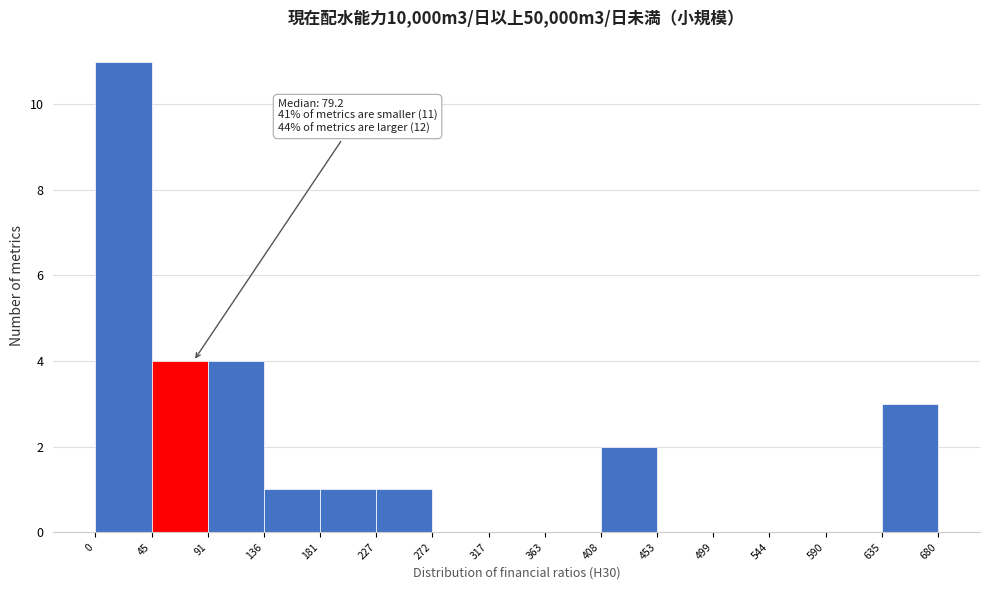

Which range on the x-axis has the tallest bar?

0 to 45